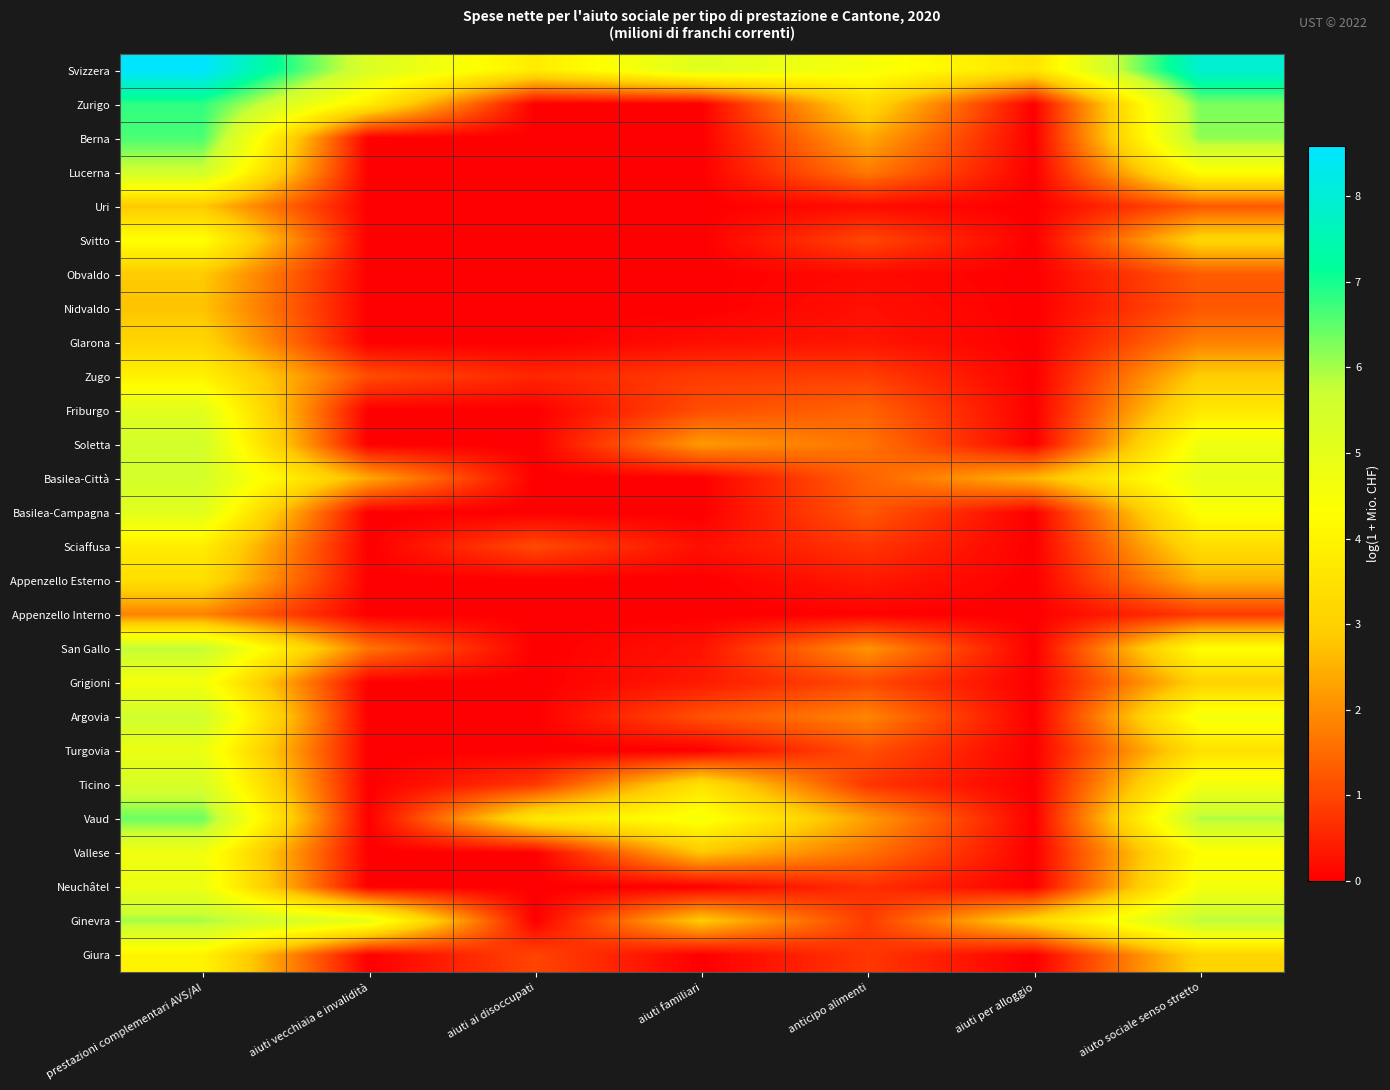

How many series are shown in this chart?

27